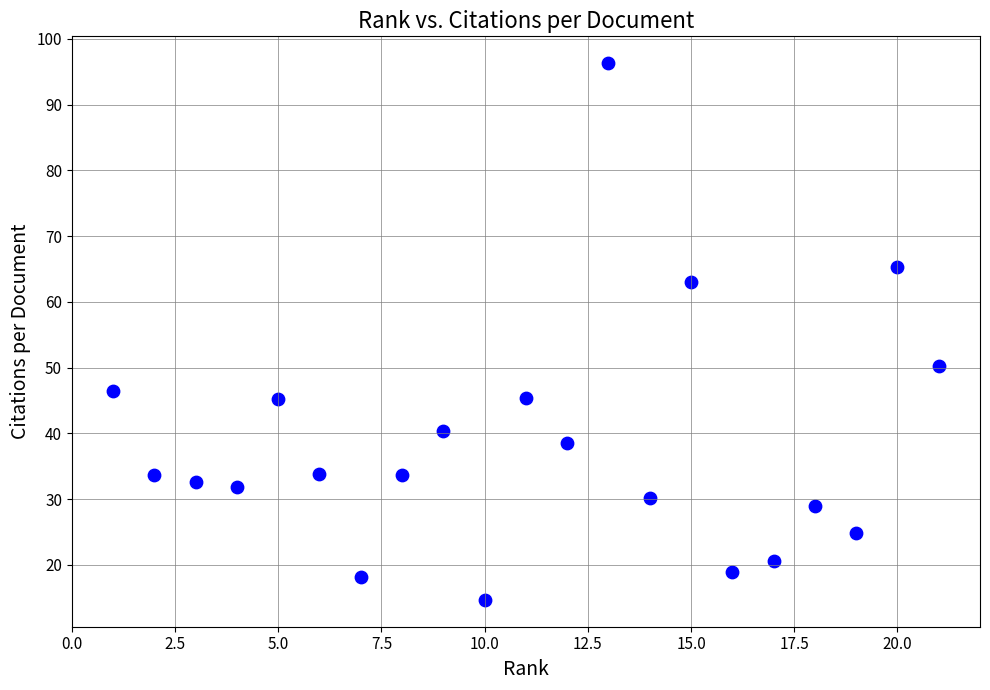

What is the range of X values (max minus min)?

20.0